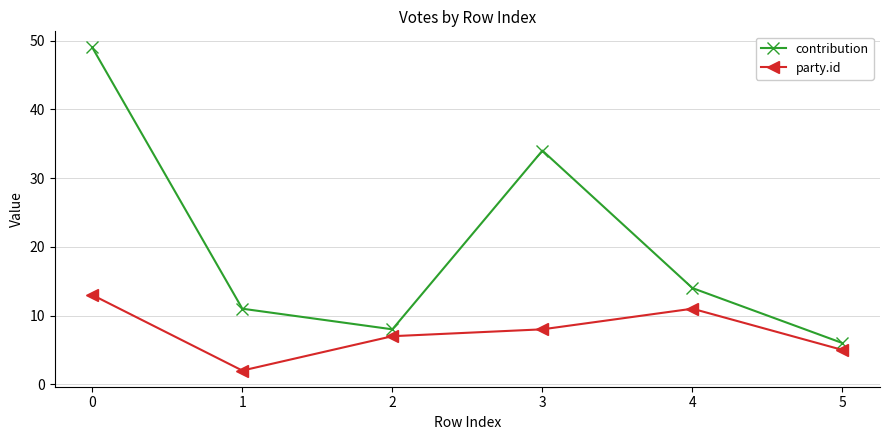

True or false: contribution has a value of 65 at 0.

False